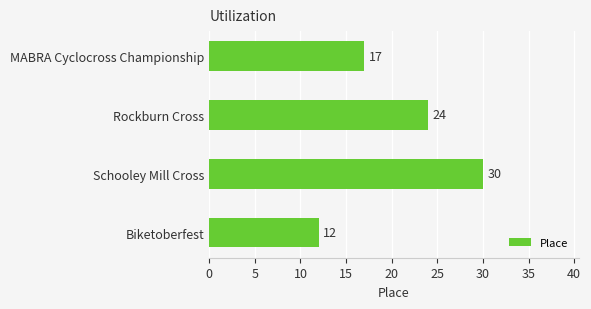

List the labels in order of value, largest first.

Schooley Mill Cross, Rockburn Cross, MABRA Cyclocross Championship, Biketoberfest